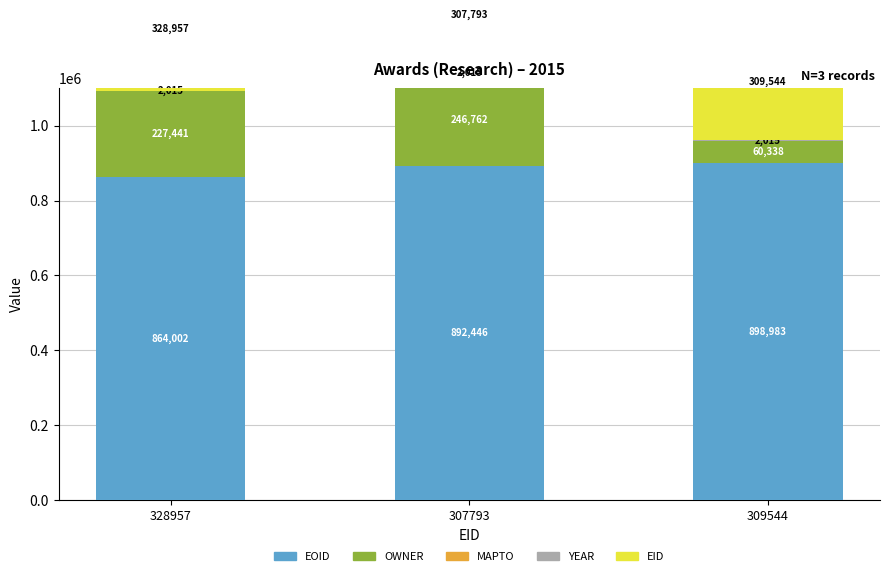

At how many categories does at least one series exceed 890985?

2